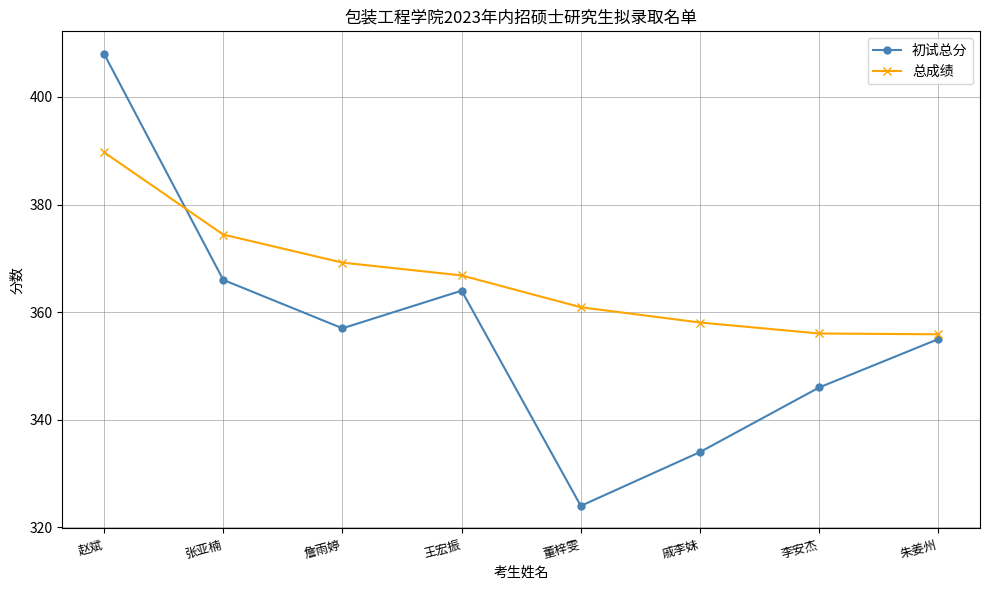

True or false: 初试总分 and 总成绩 cross at least once.

True